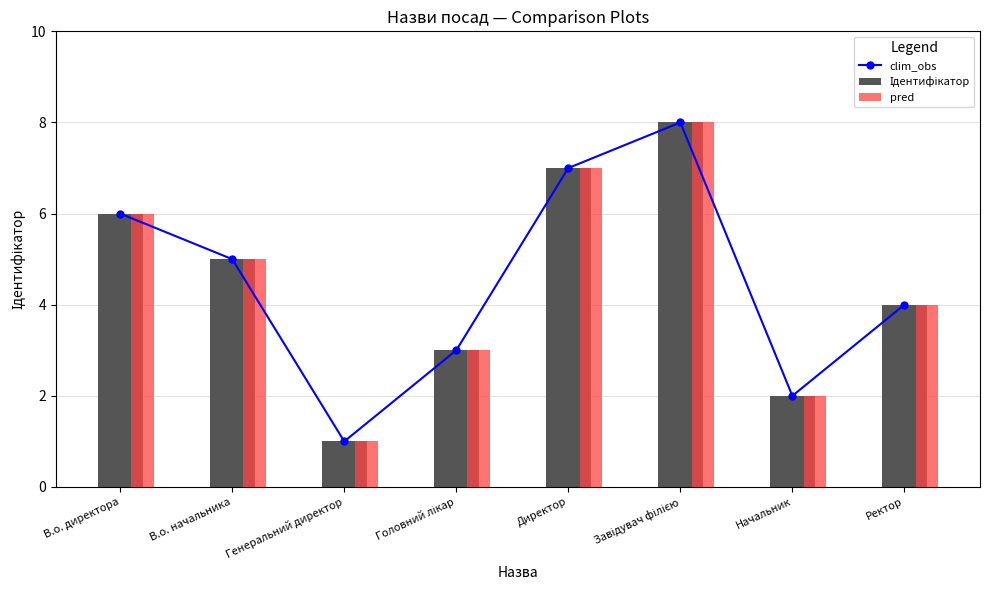

At Генеральний директор, list the series in order from largest to smallest.

clim_obs, Ідентифікатор, pred